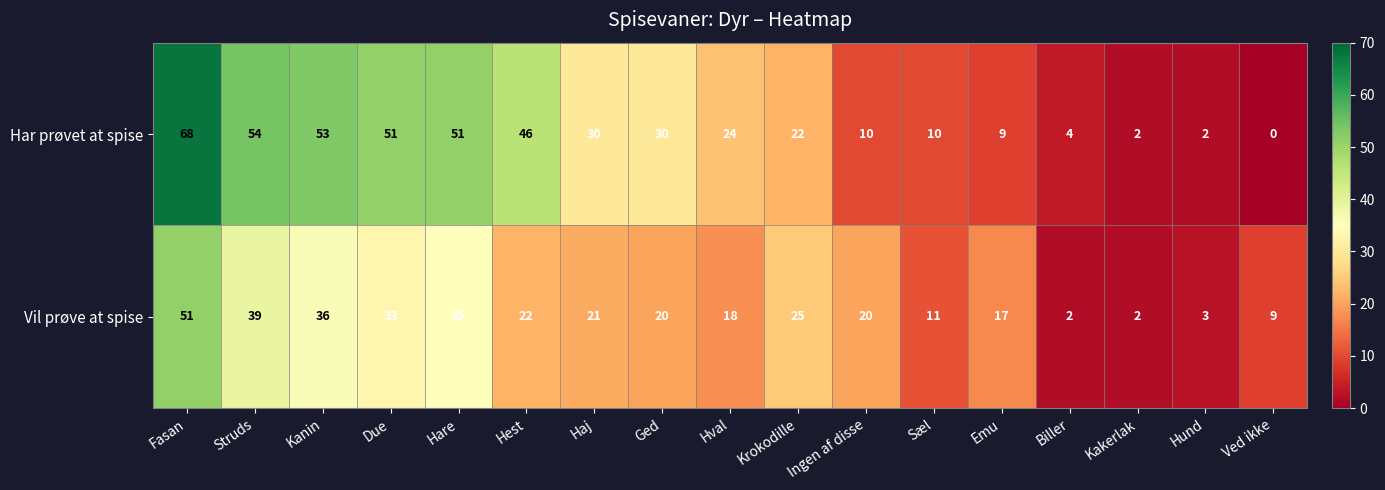

At which label does Har prøvet at spise first exceed 24?

Fasan